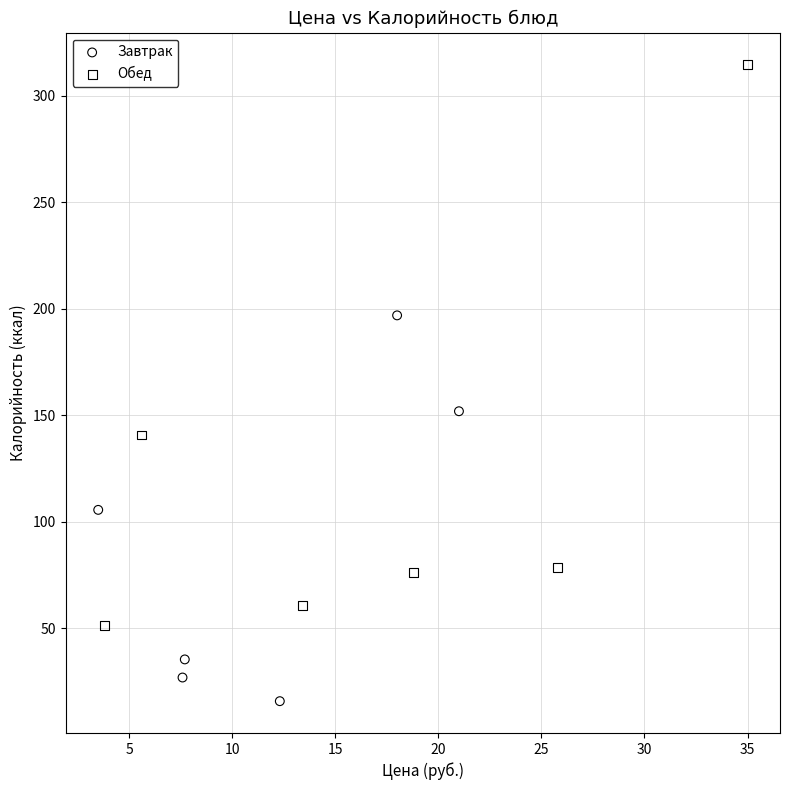

Which series has the widest spread of Y values?

Обед